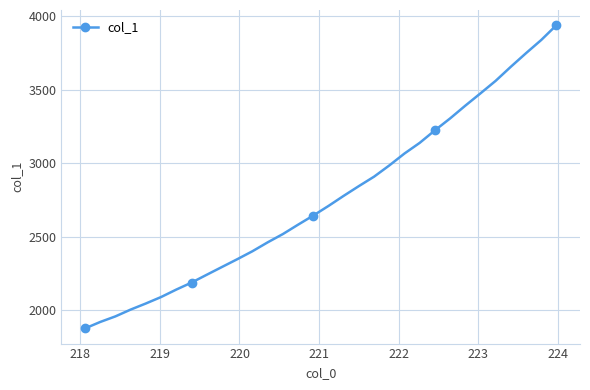

What is the sum of all values?

88270.8